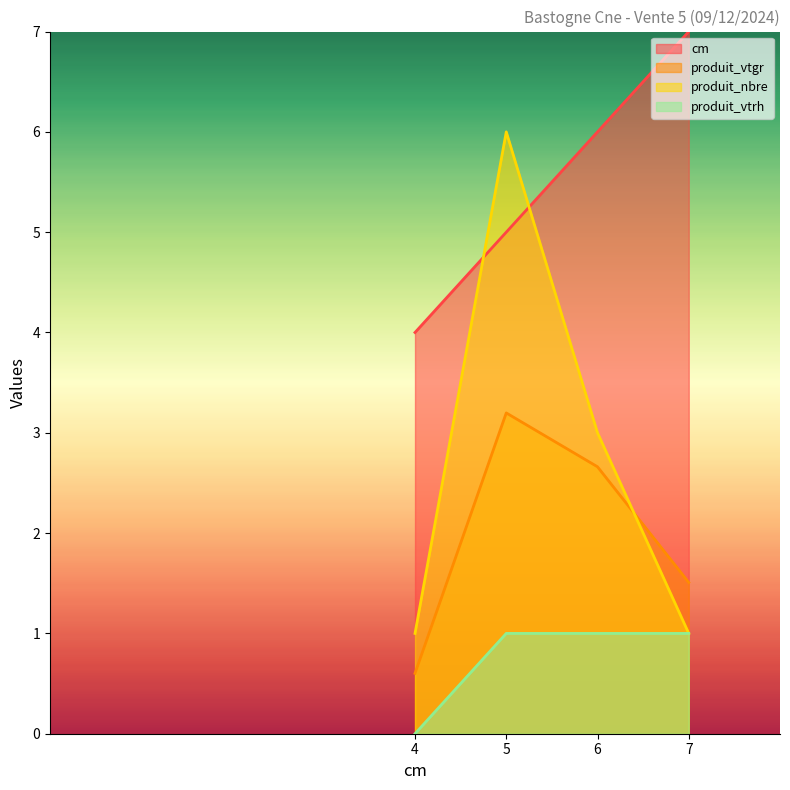

What is the difference between the produit_vtgr values at 6 and 5?

0.5